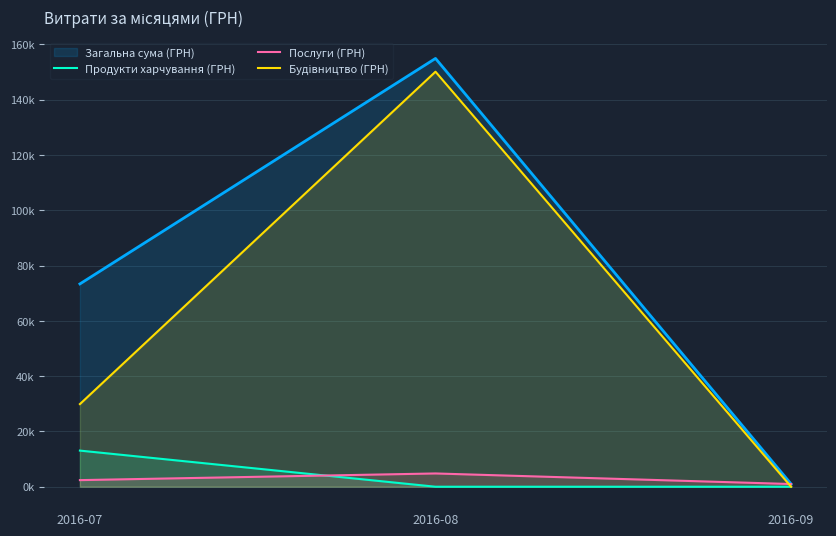

Does the chart display data point markers on the line(s)?

No